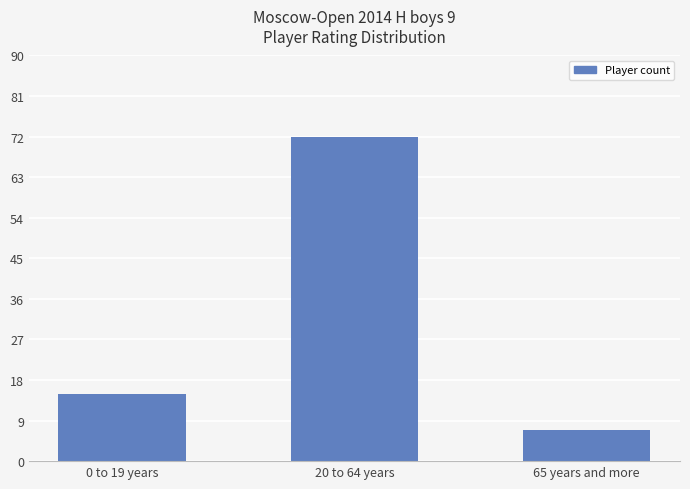

Does the chart contain any negative values?

No